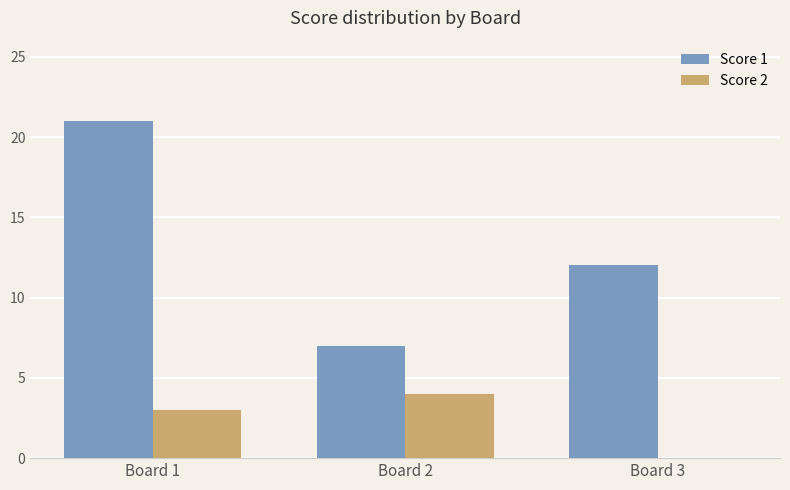

What is the difference between the Score 2 values at Board 2 and Board 1?

1